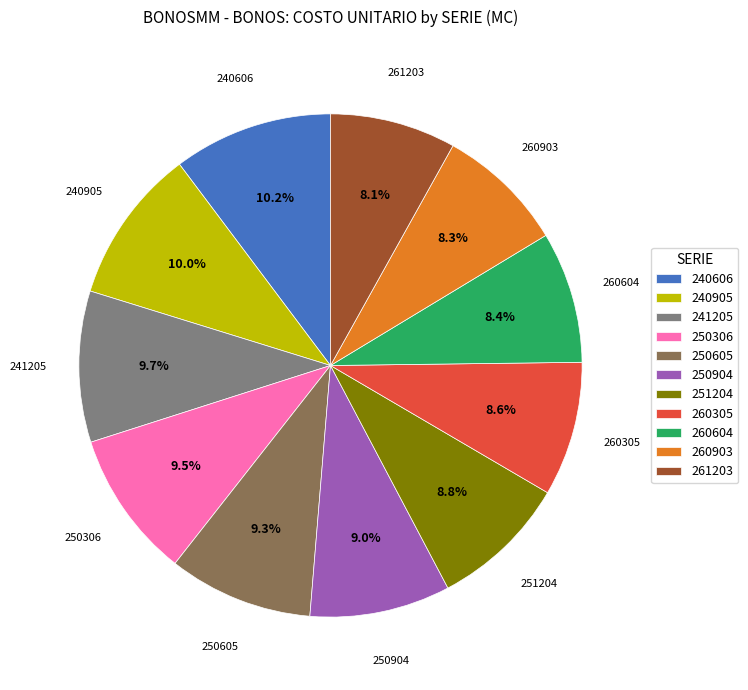

Is there a majority slice in this chart?

No